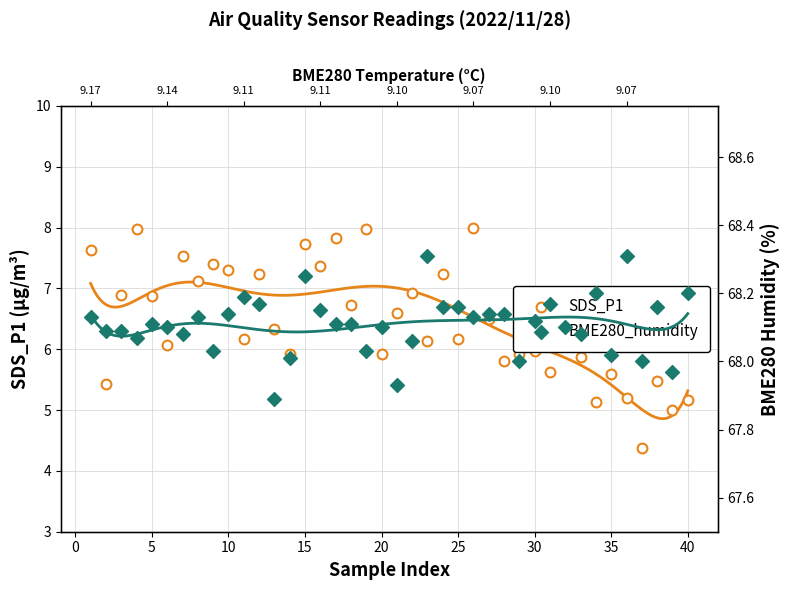

Which series contains the lowest Y value?

SDS_P1